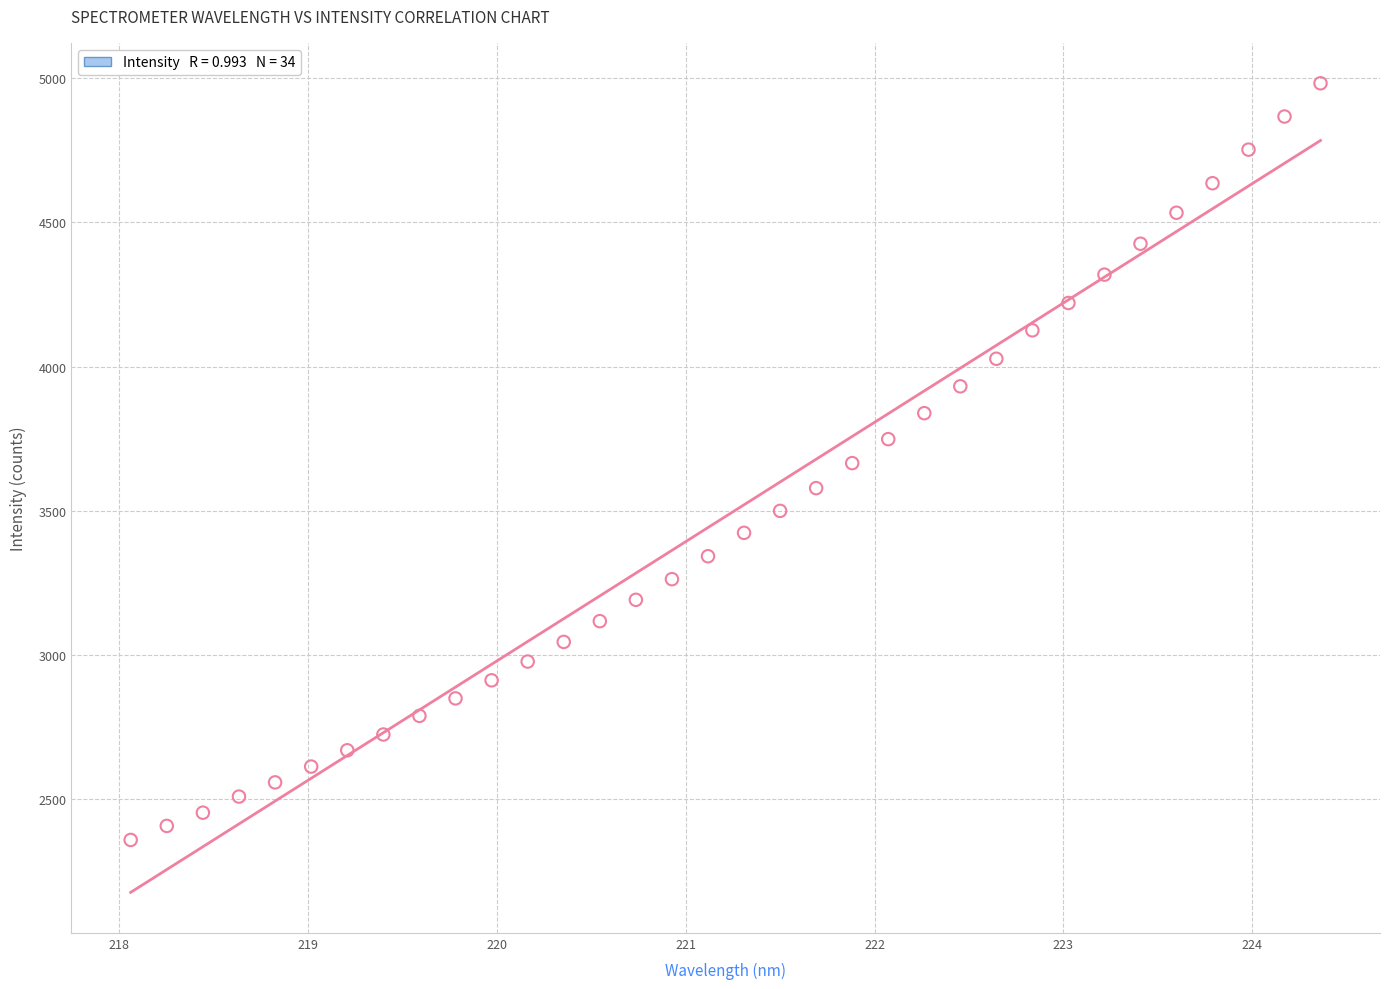

What is the range of Y values (max minus min)?

2623.8